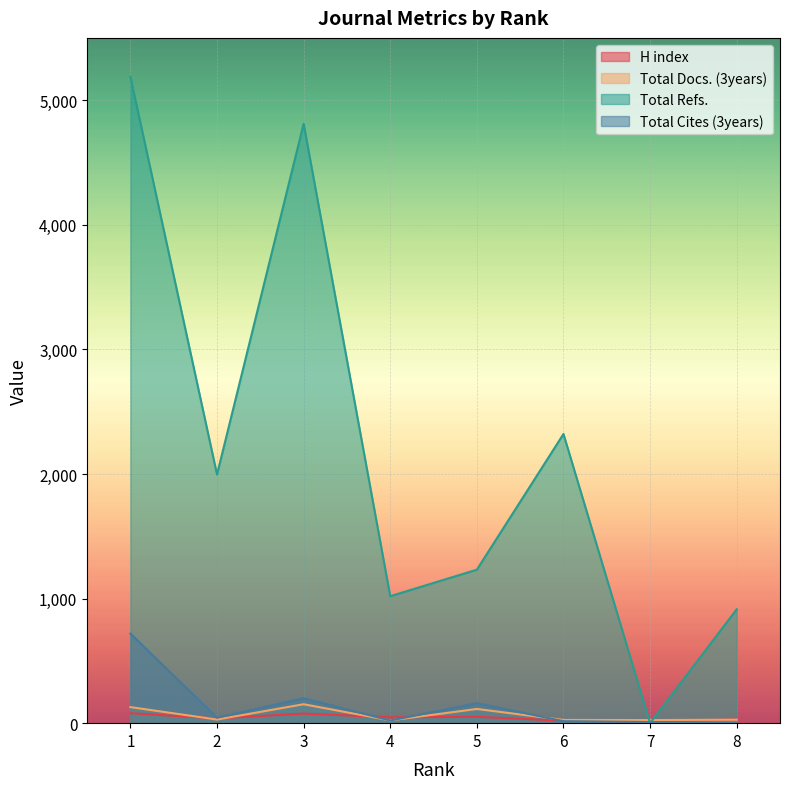

At which label does Total Cites (3years) first exceed 44?

1